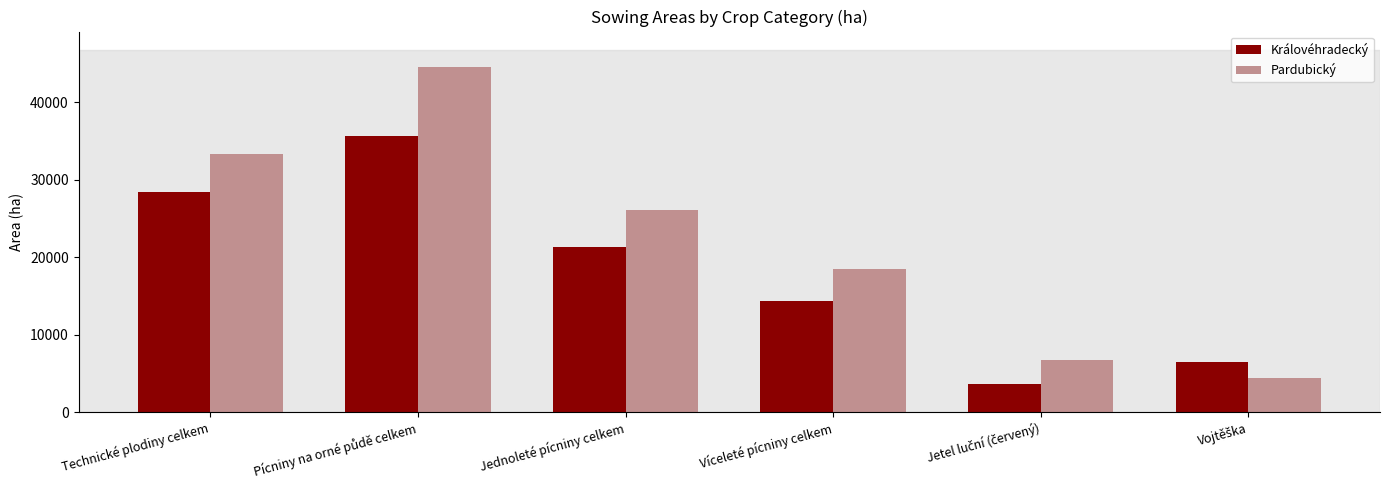

What is the sum of the Pardubický values at Technické plodiny celkem and Víceleté pícniny celkem?

51785.5